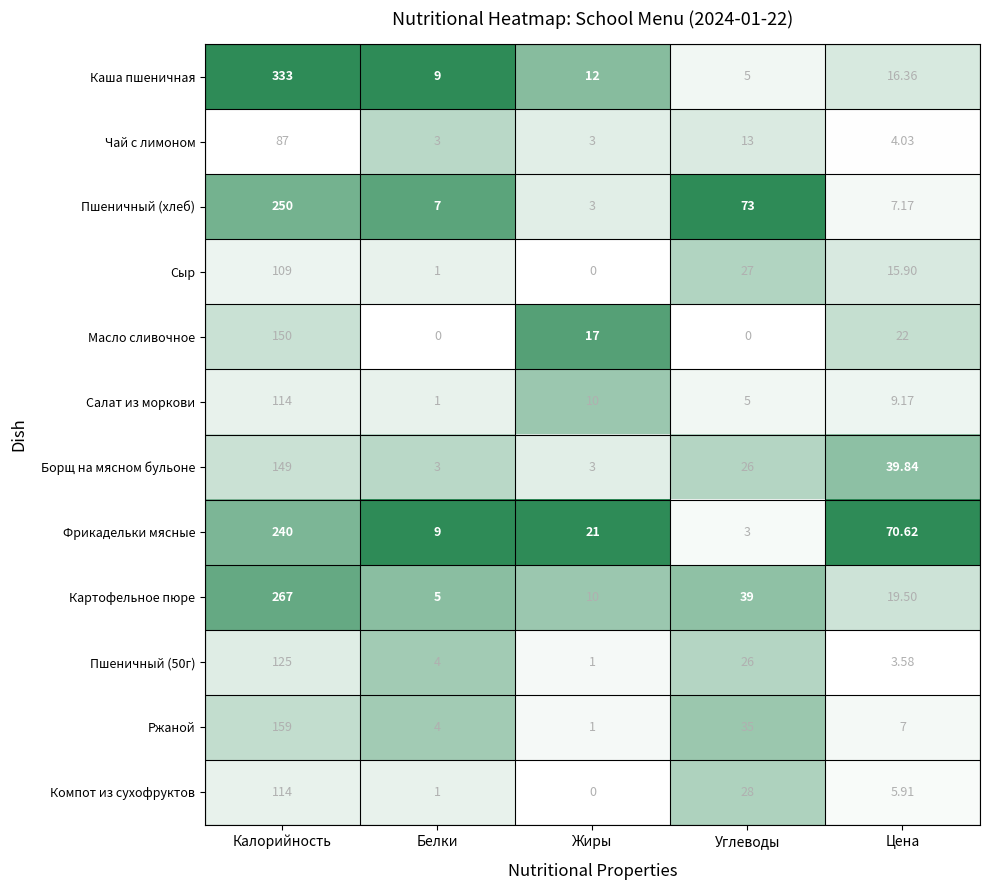

List the labels in order of Ржаной value, smallest first.

Жиры, Белки, Цена, Углеводы, Калорийность